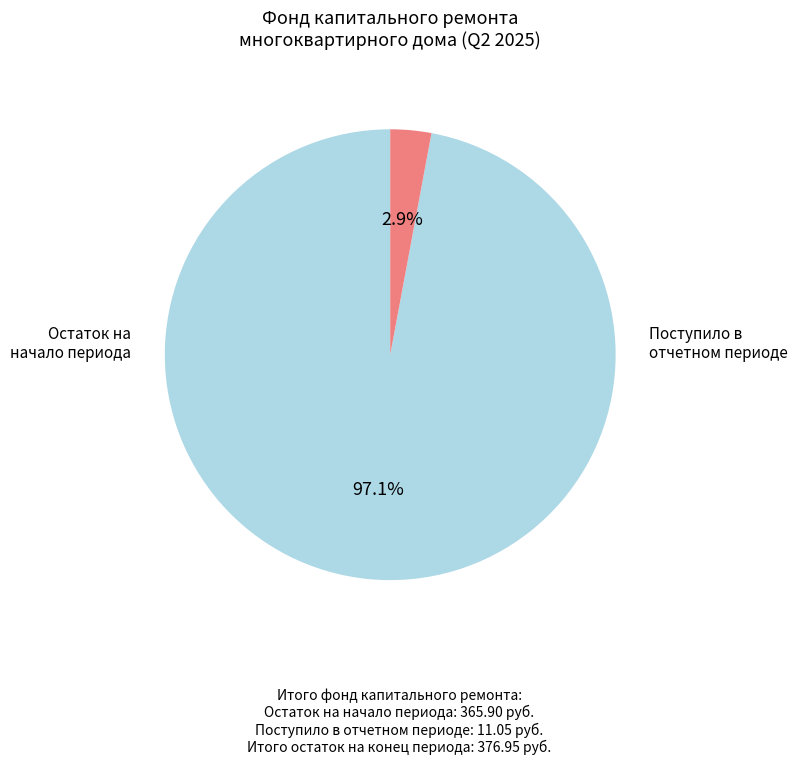

Is there a majority slice in this chart?

Yes